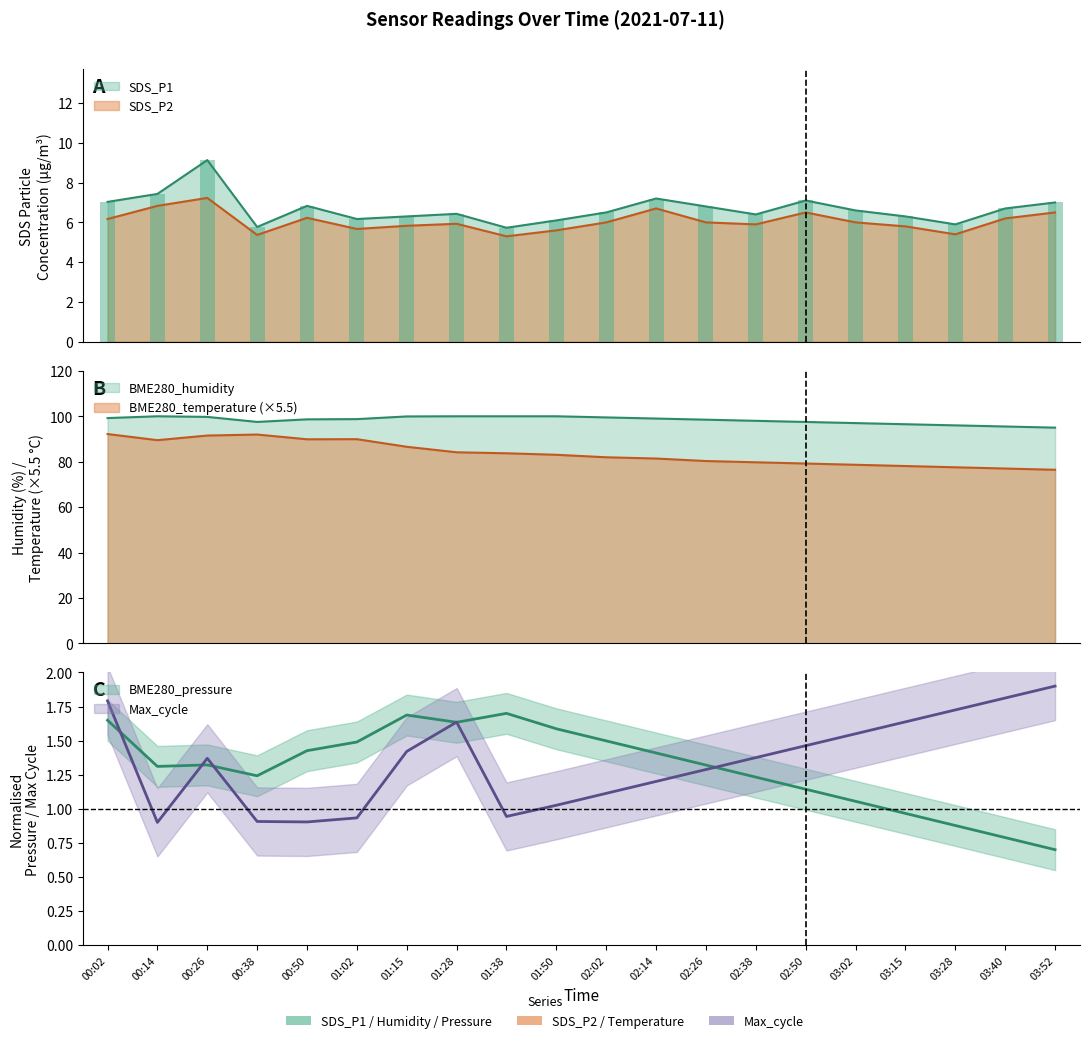

What is the difference between the Max_cycle values at 00:26 and 00:50?

0.5